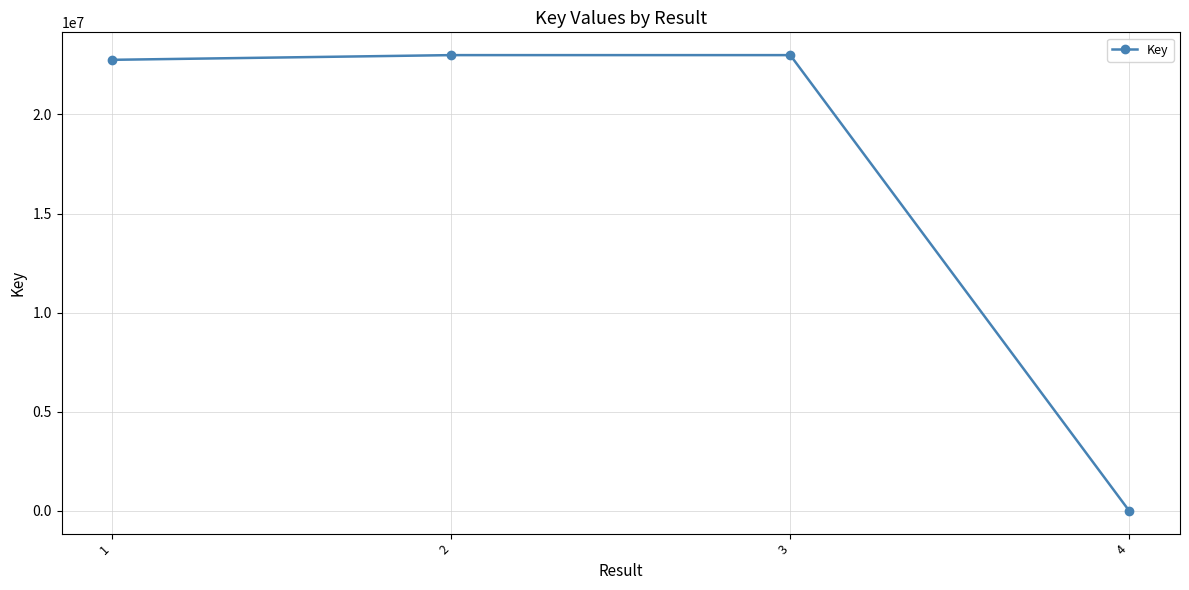

Is it true that the value at 1 is 22757498?

True